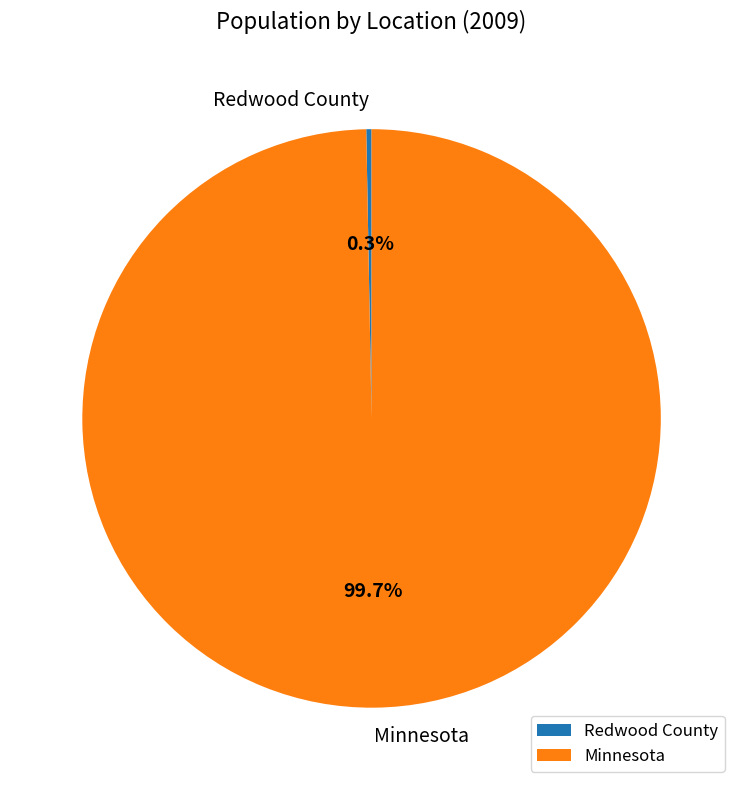

Which slice is the smallest?

Redwood County